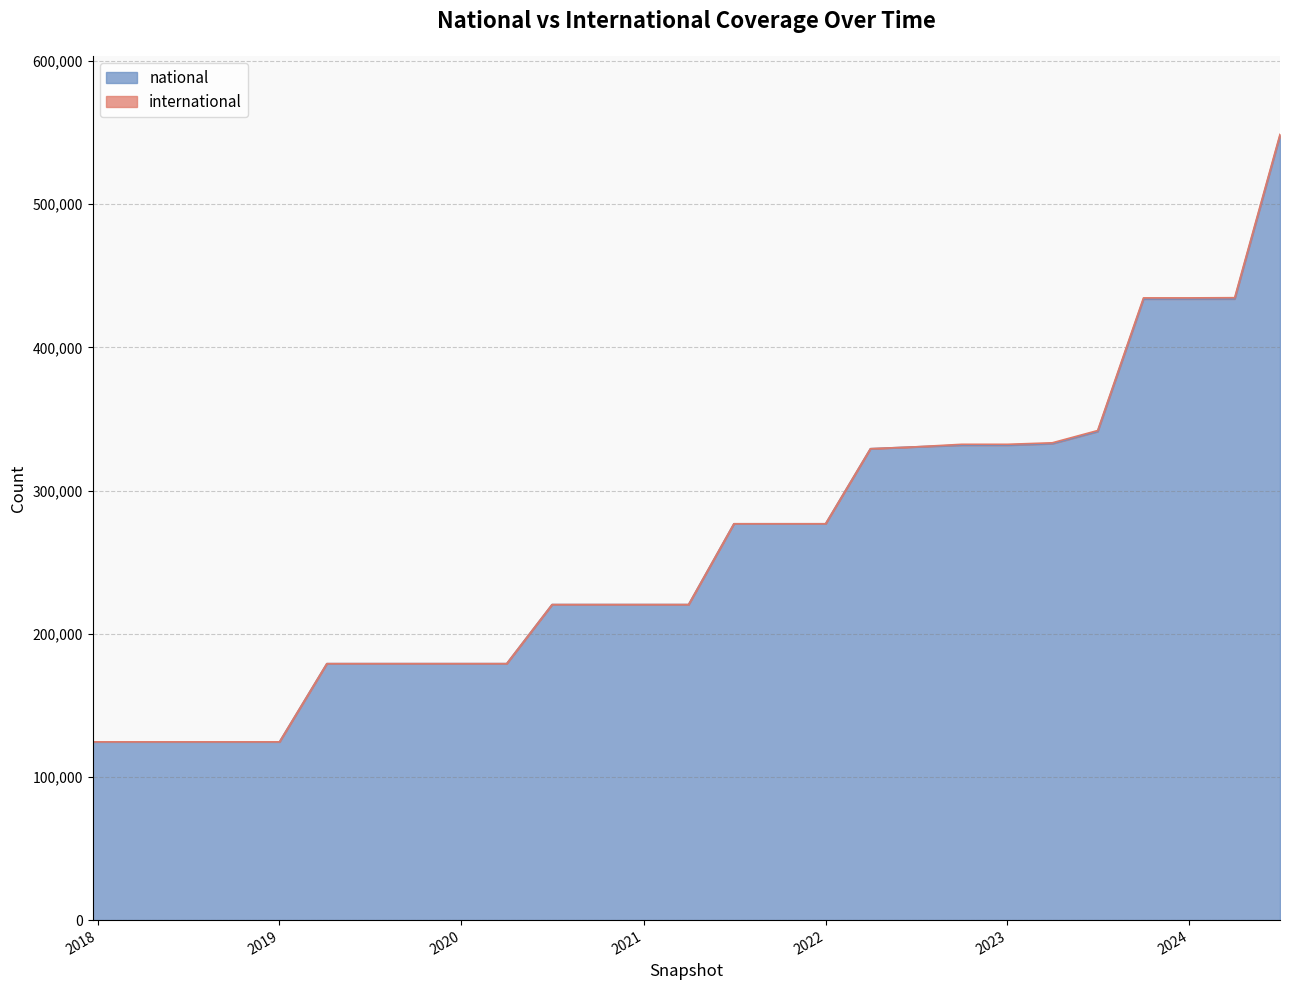

What is the lowest value of the national series?

124499